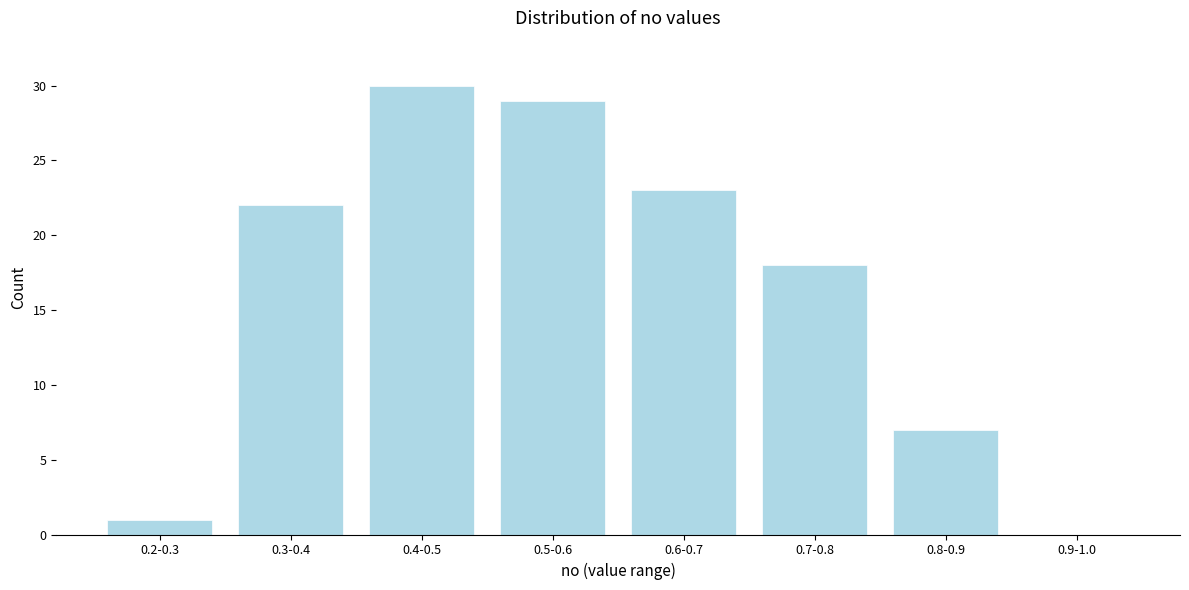

Reading left to right, what are all the values shown in this chart?

0.2-0.3=1	0.3-0.4=22	0.4-0.5=30	0.5-0.6=29	0.6-0.7=23	0.7-0.8=18	0.8-0.9=7	0.9-1.0=0